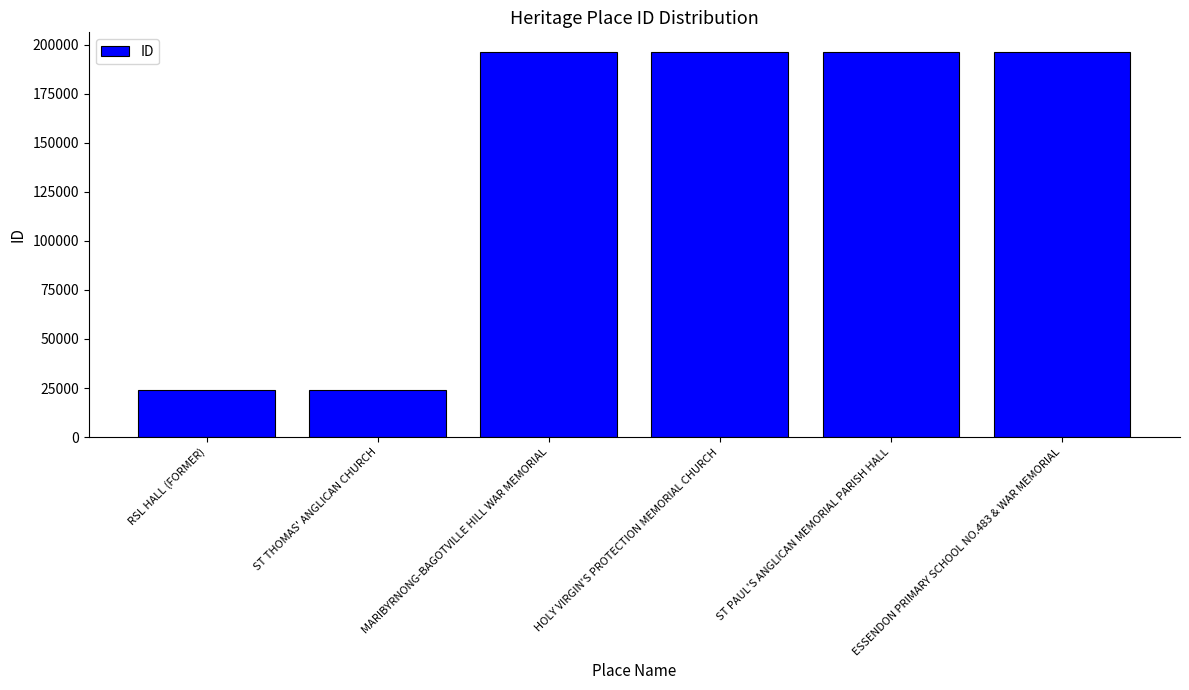

What value does the data have at ST PAUL'S ANGLICAN MEMORIAL PARISH HALL, to the nearest 10?

196300